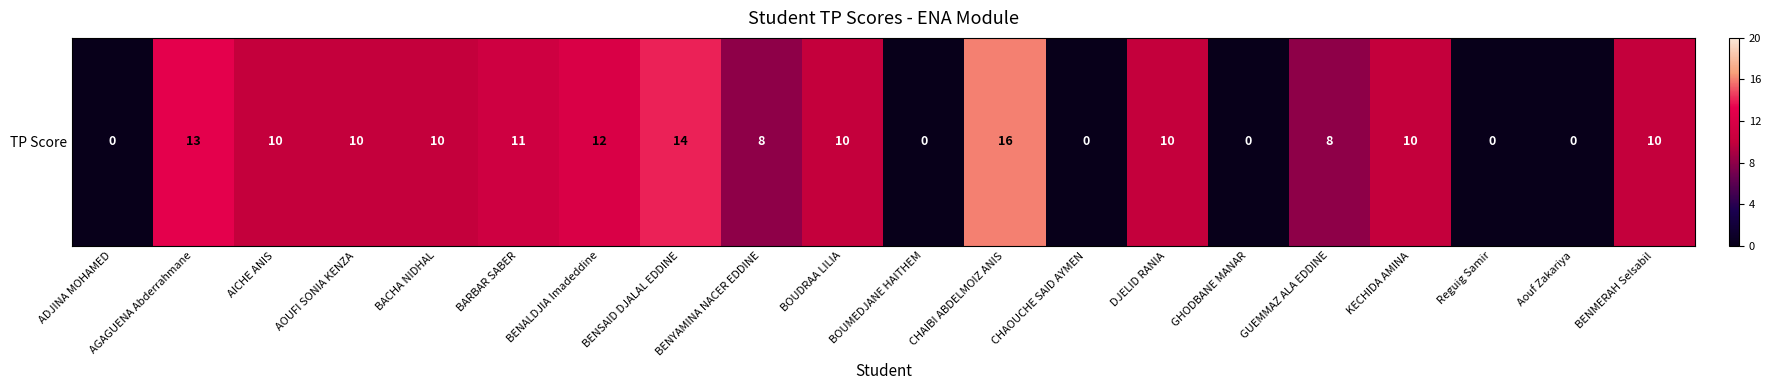

True or false: the data shows 10 at DJELID RANIA.

True